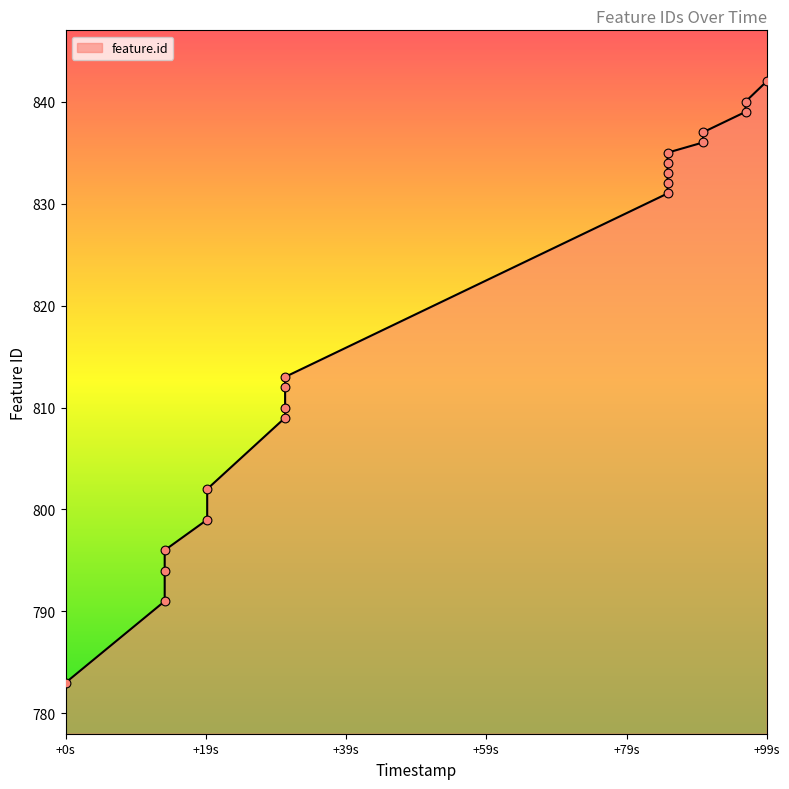

Approximately how many times larger is the value at 2017-12-24 20:45:34 compared to 2017-12-24 20:45:51?

1.0